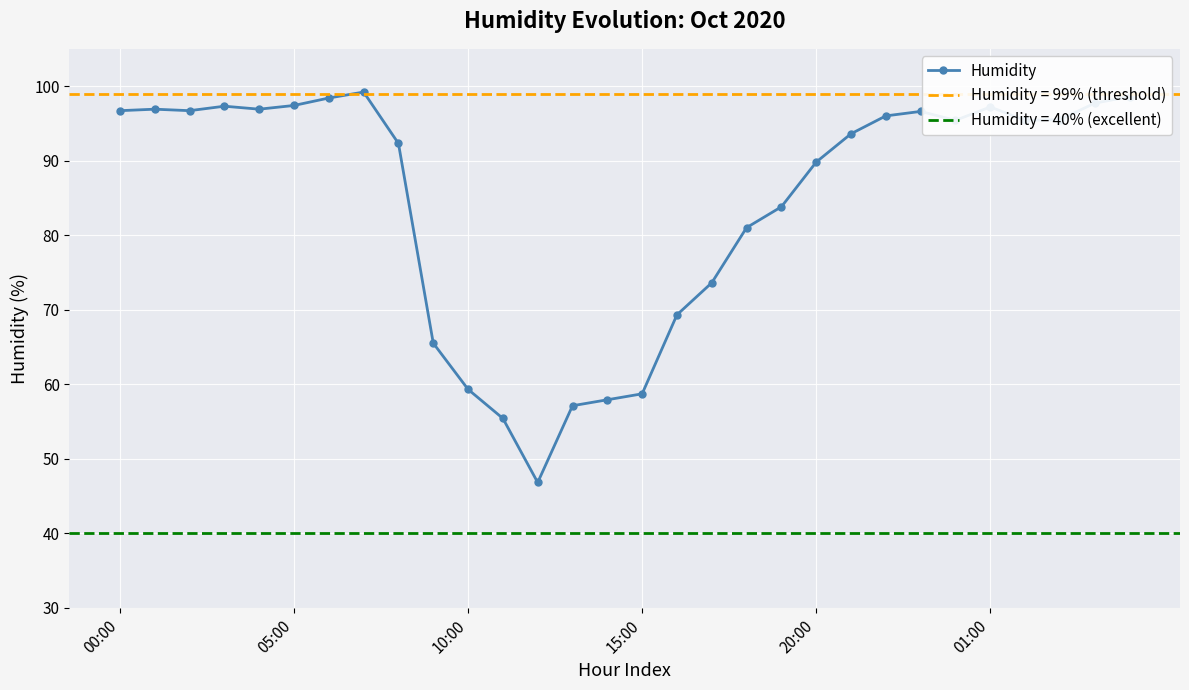

Is it true that Humidity equals 99.4 at 15:00?

False